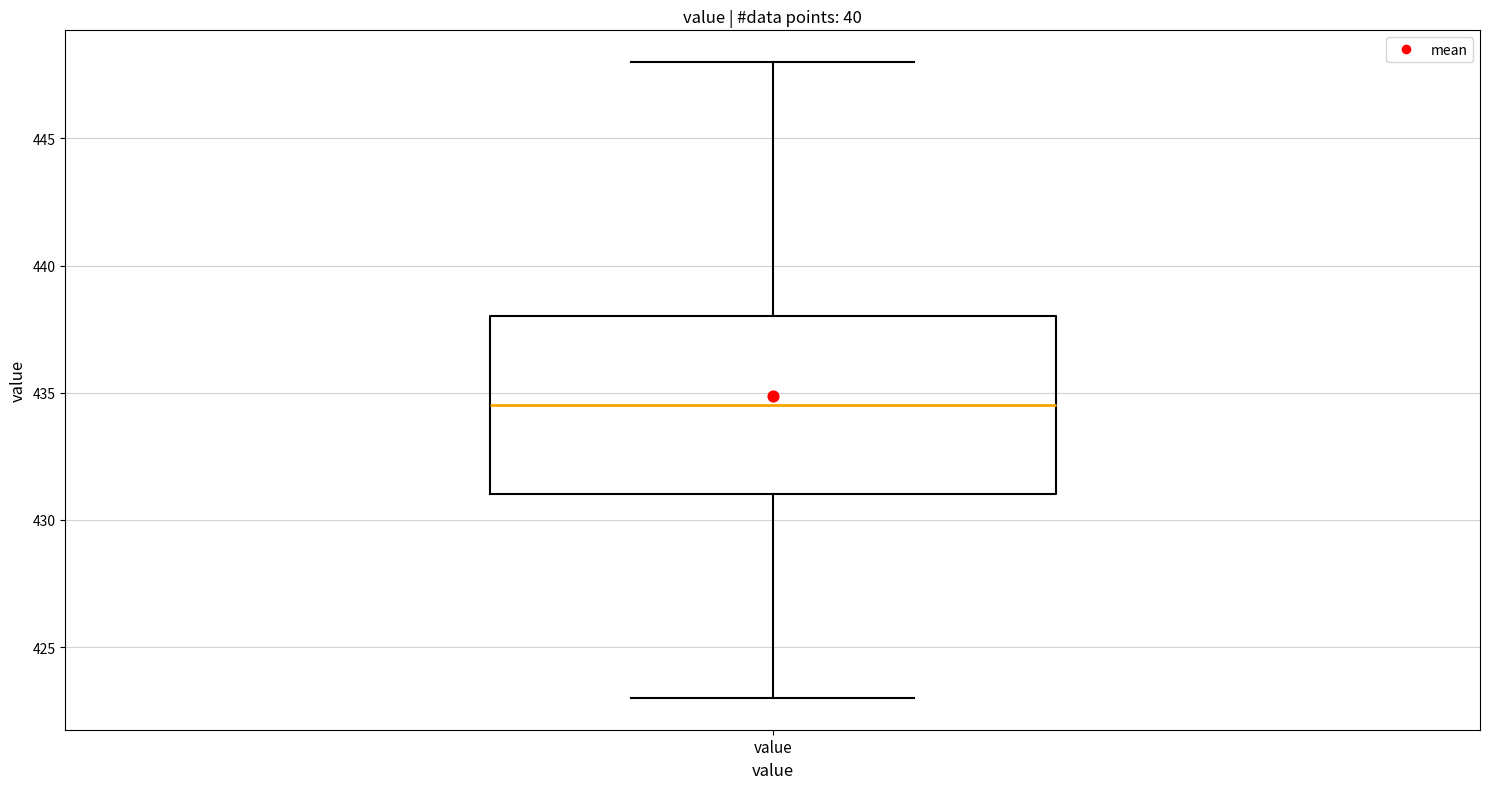

Read this box plot against the y-axis: the position of the median line, the range covered by the box, and the ends of both whiskers. The values are not printed on the chart, so give them approximately, as read against the axis.

median 434.5, box 431.0 to 438.0, whiskers 423.0 to 448.0